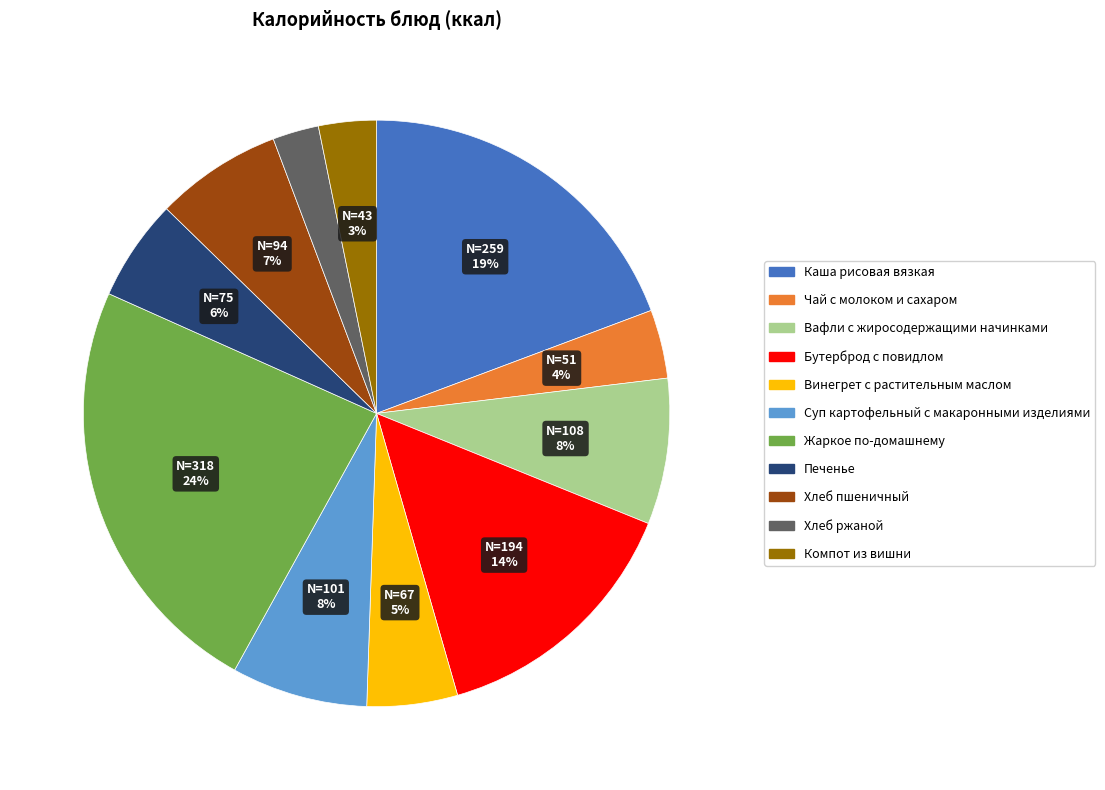

Is the sum of Вафли с жиросодержащими начинками and Хлеб ржаной greater than half?

No